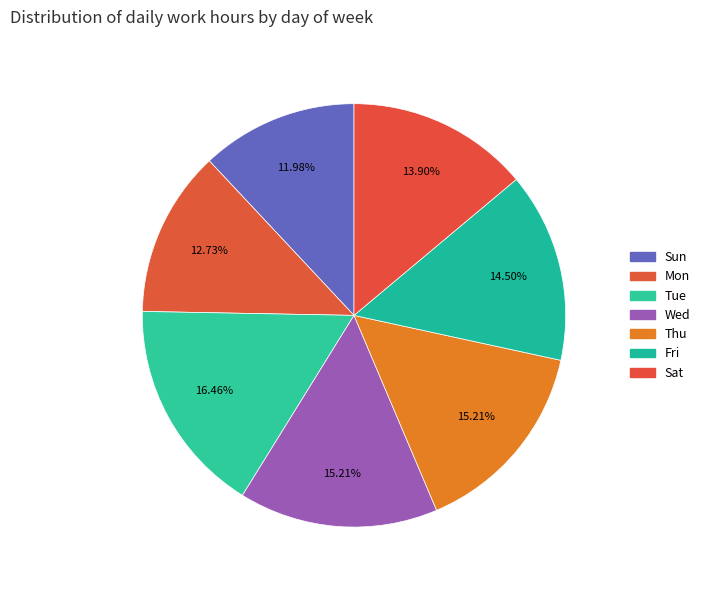

How many slices are in this pie chart?

7